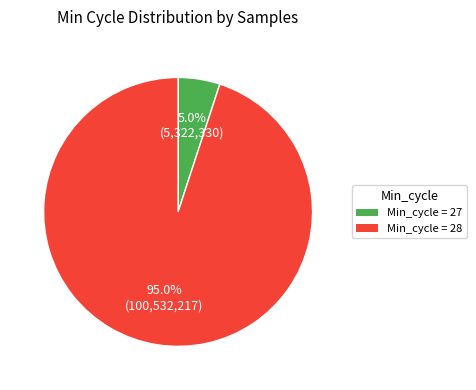

Do Min_cycle = 28 and Min_cycle = 27 together represent more than half of the pie?

Yes